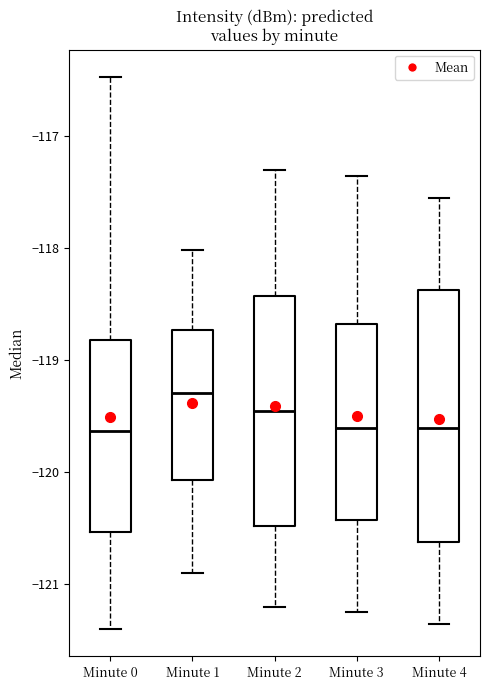

Where does the median line of the box for Minute 1 sit on the y-axis? The values are not printed on the chart, so give them approximately, as read against the axis.

-119.3